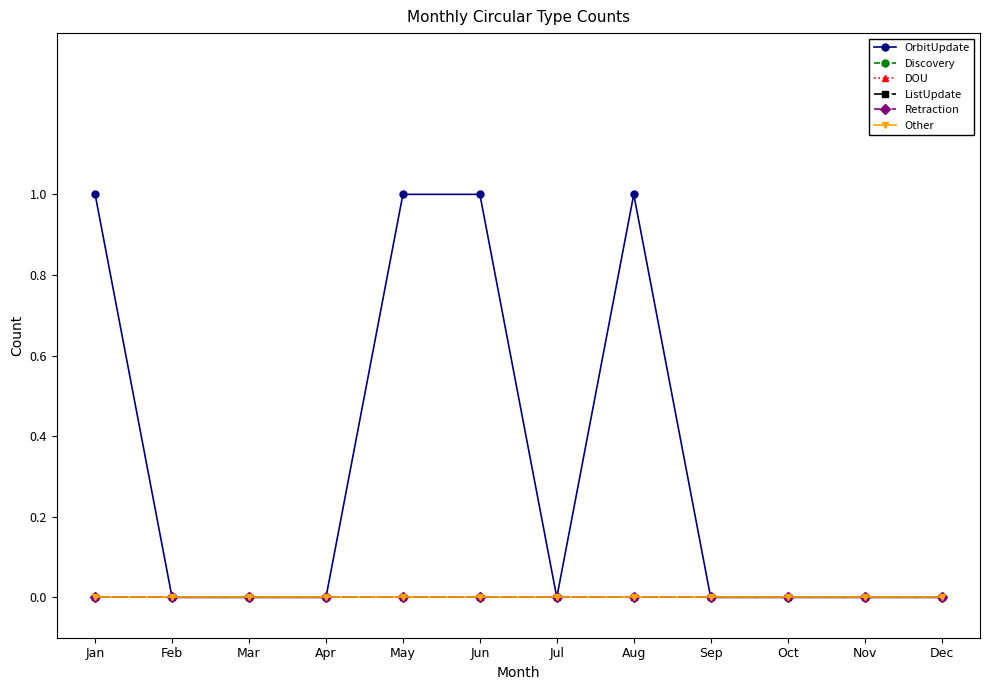

True or false: DOU and ListUpdate cross at least once.

False